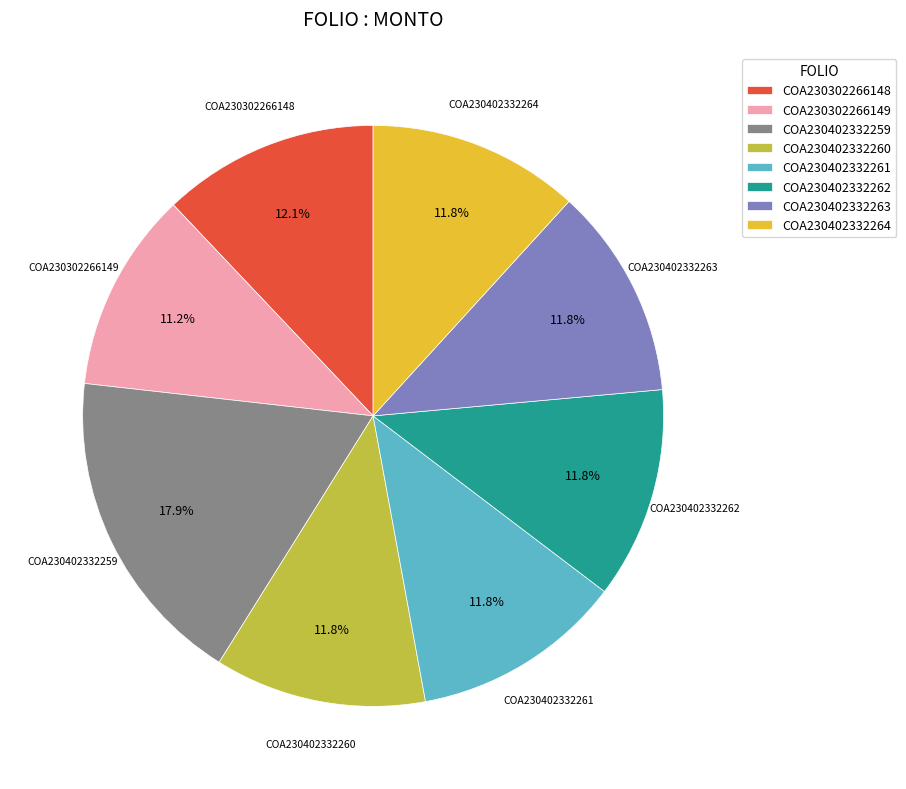

To the nearest percent, what is the average slice percentage?

12%